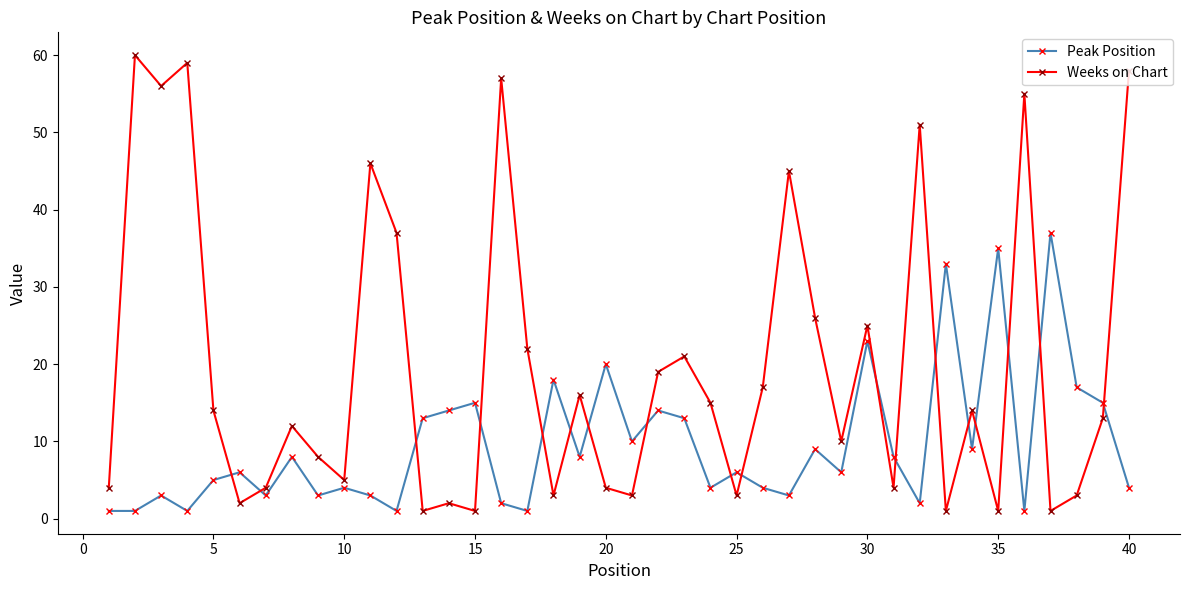

Which series has the largest total across all categories?

Weeks on Chart